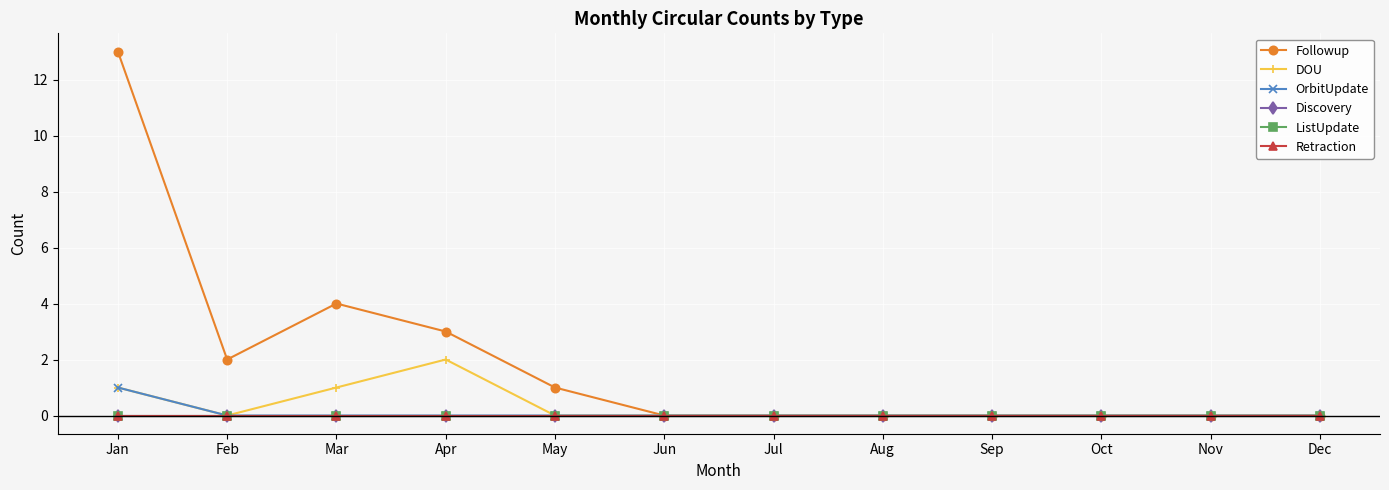

True or false: ListUpdate and OrbitUpdate cross at least once.

False